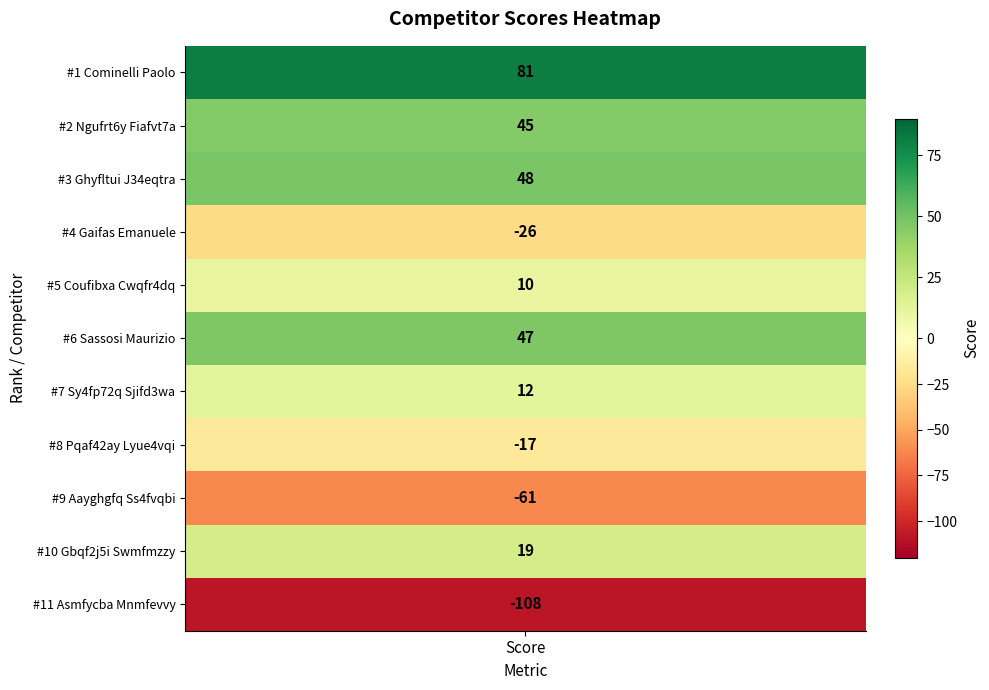

What is the change in value from Gaifas Emanuele to Sassosi Maurizio?

+73